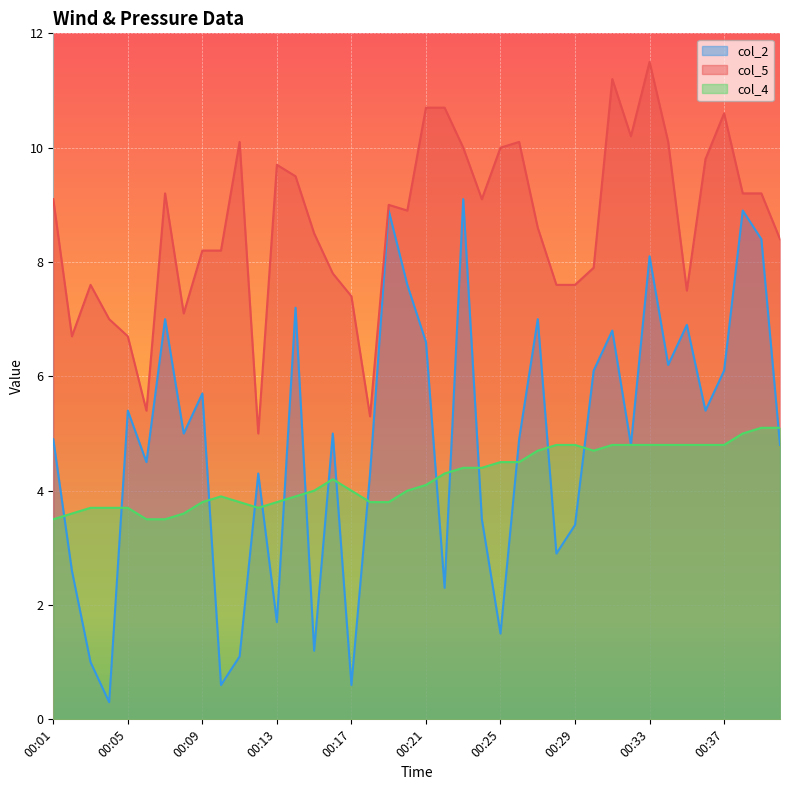

Reading left to right, transcribe all the data shown in this chart.

col_2: 4.9	2.6	1.0	0.3	5.4	4.5	7.0	5.0	5.7	0.6	1.1	4.3	1.7	7.2	1.2	5.0	0.6	4.3	8.9	7.6	6.6	2.3	9.1	3.5	1.5	4.9	7.0	2.9	3.4	6.1	6.8	4.8	8.1	6.2	6.9	5.4	6.1	8.9	8.4	4.8
col_5: 9.1	6.7	7.6	7.0	6.7	5.4	9.2	7.1	8.2	8.2	10.1	5.0	9.7	9.5	8.5	7.8	7.4	5.3	9.0	8.9	10.7	10.7	10.0	9.1	10.0	10.1	8.6	7.6	7.6	7.9	11.2	10.2	11.5	10.1	7.5	9.8	10.6	9.2	9.2	8.4
col_4: 3.5	3.6	3.7	3.7	3.7	3.5	3.5	3.6	3.8	3.9	3.8	3.7	3.8	3.9	4.0	4.2	4.0	3.8	3.8	4.0	4.1	4.3	4.4	4.4	4.5	4.5	4.7	4.8	4.8	4.7	4.8	4.8	4.8	4.8	4.8	4.8	4.8	5.0	5.1	5.1